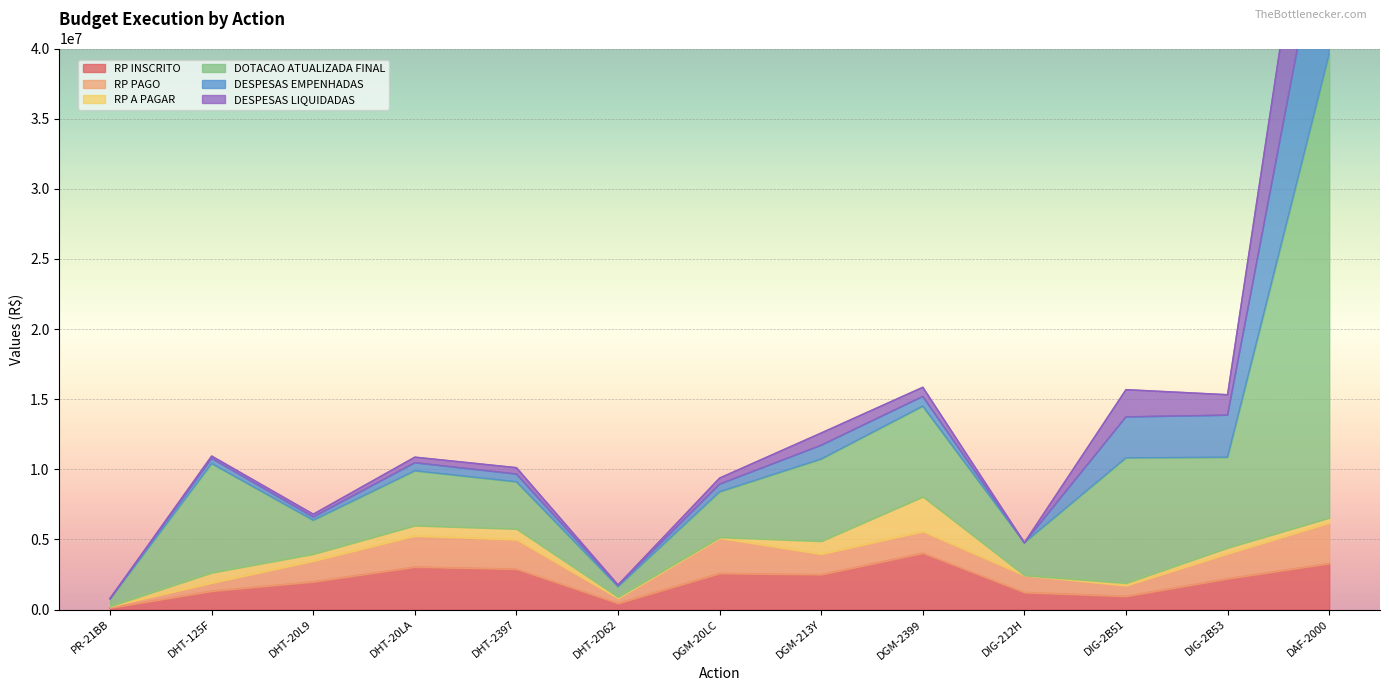

True or false: RP INSCRITO and RP A PAGAR cross at least once.

False